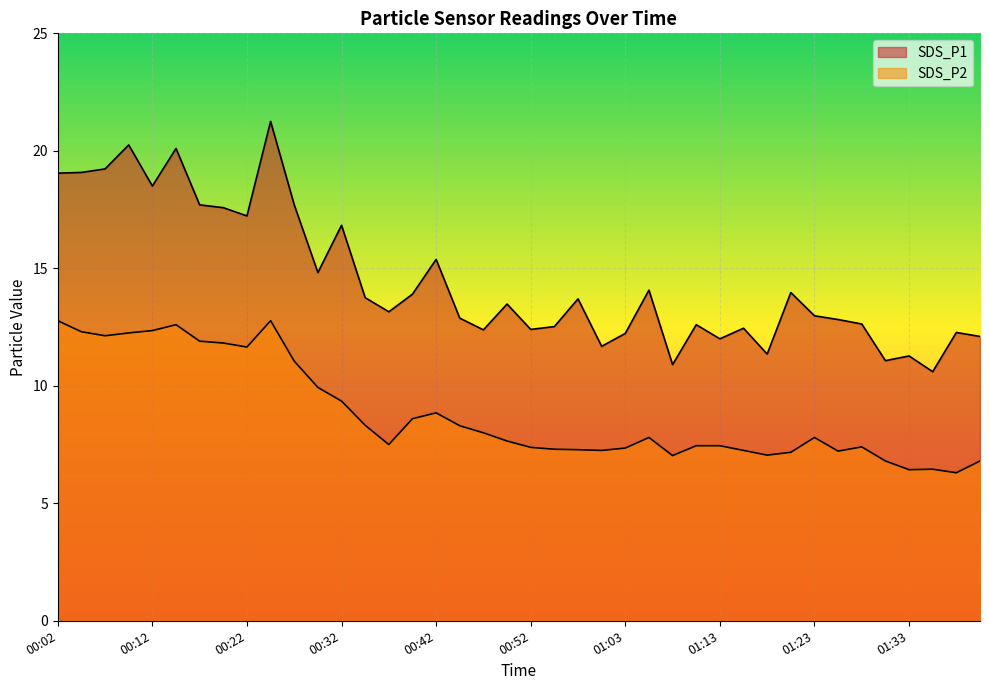

Where is the first local maximum for SDS_P1?

00:09